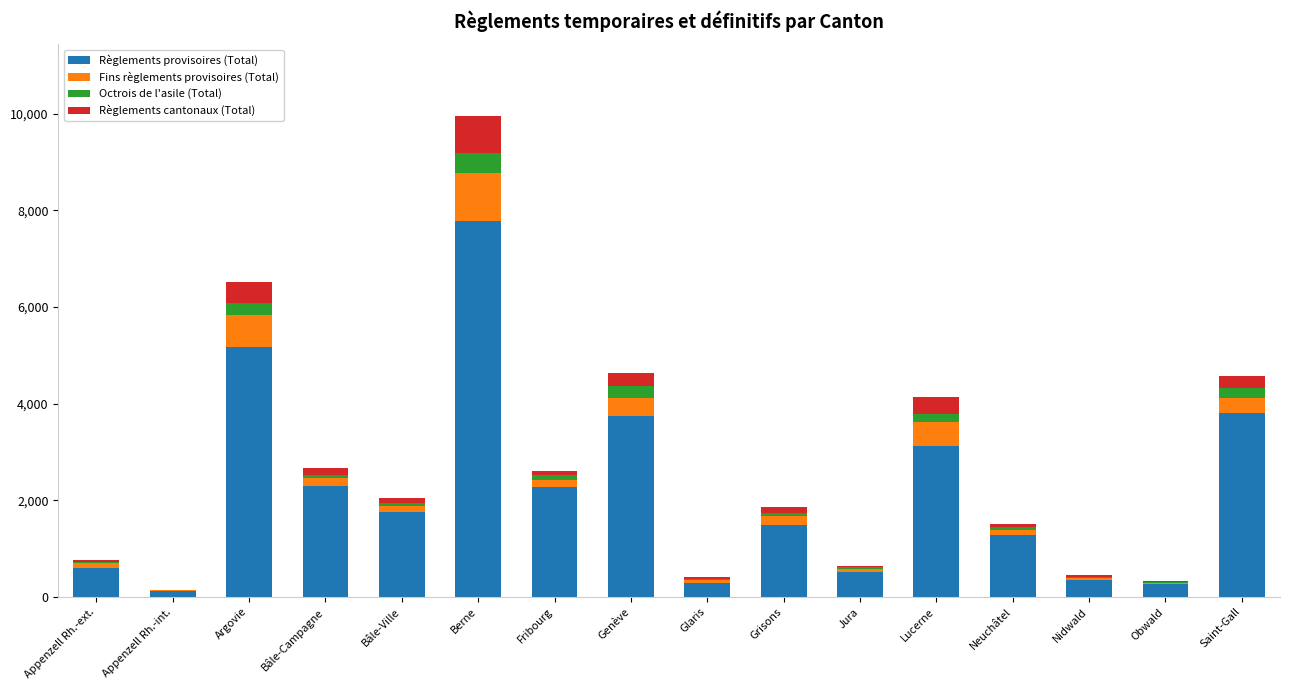

At which category is the sum across all series the highest?

Berne